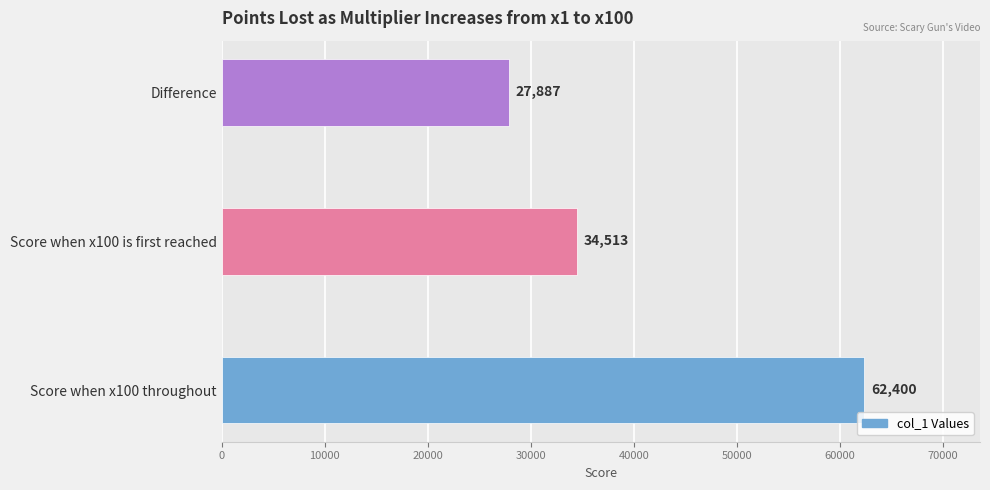

Reading bottom to top, transcribe all the data shown in this chart.

Score when x100 throughout=62400	Score when x100 is first reached=34513	Difference=27887